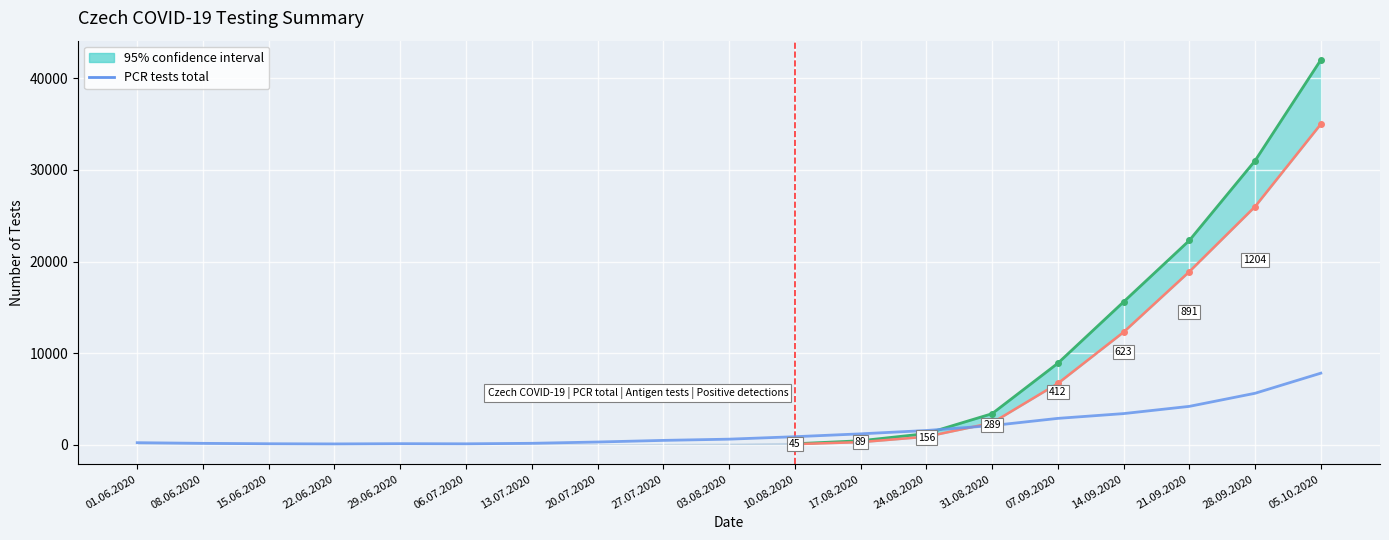

Which category has the lowest value across all series?

22.06.2020